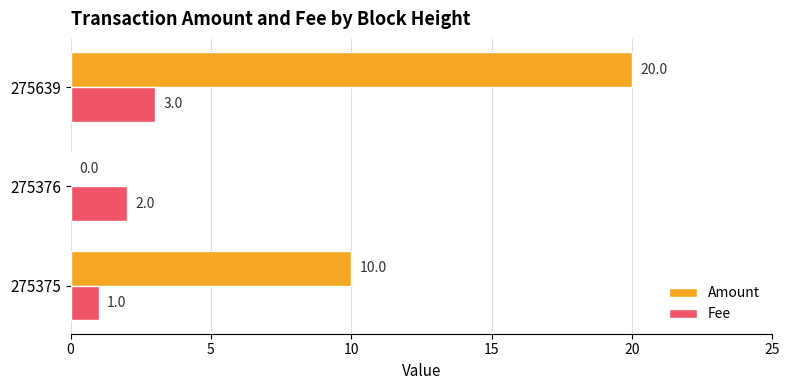

How many Amount values are between 0 and 20?

3